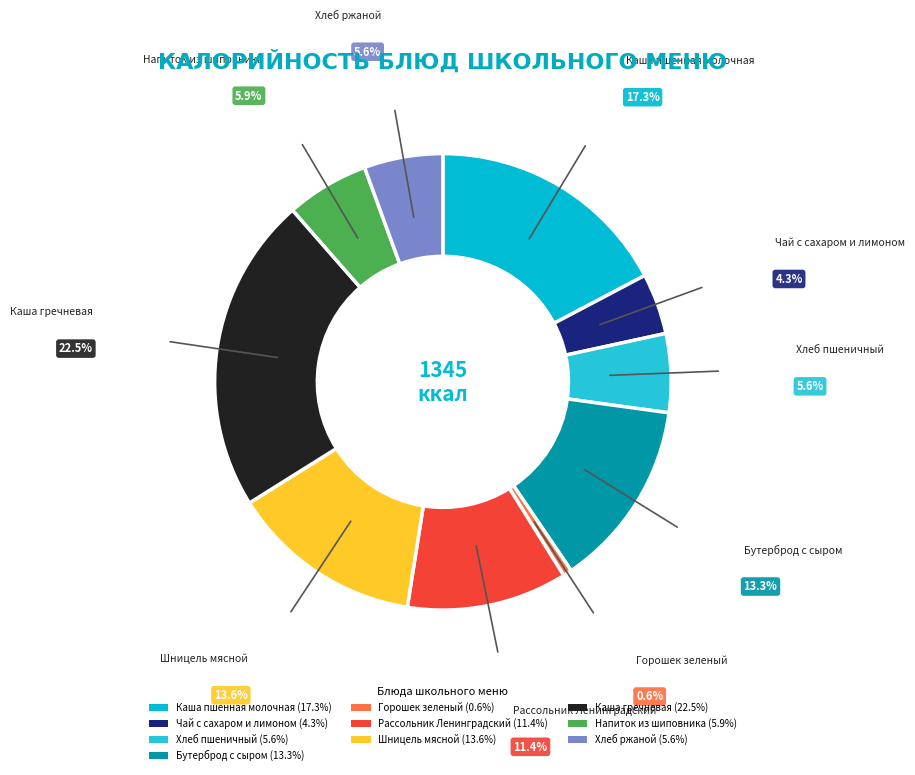

Does any single category account for the majority?

No